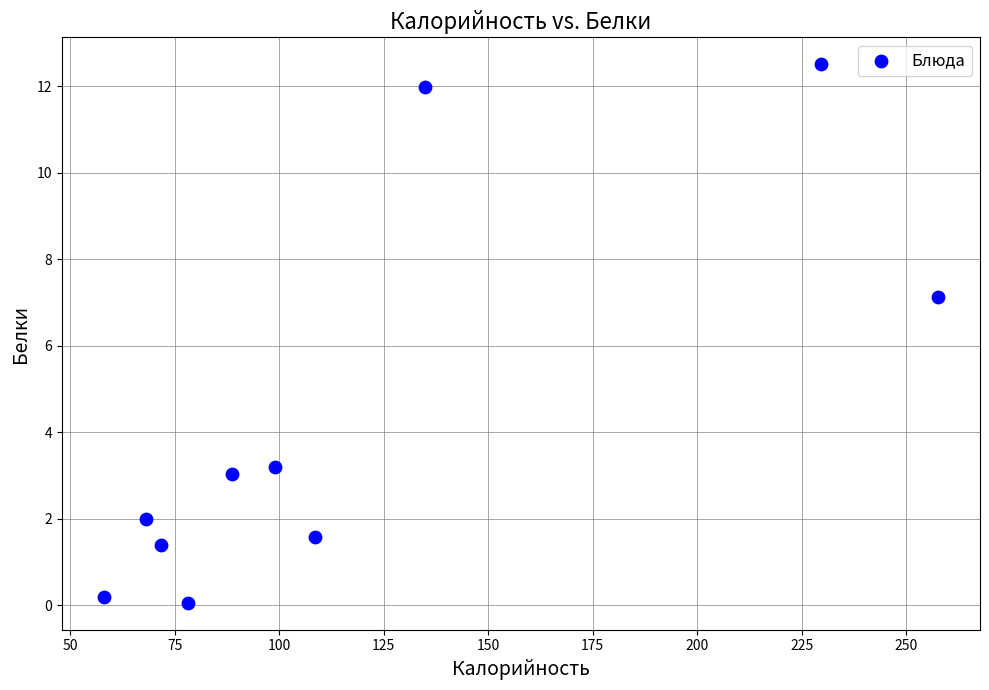

What is the average Y value?

4.3